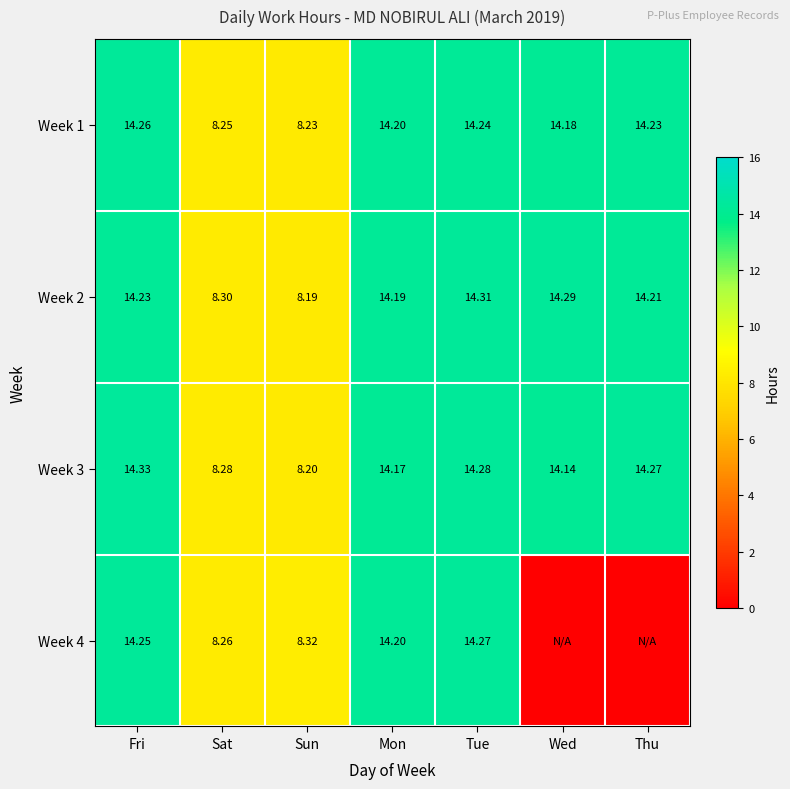

Which has a higher value, Tue or Fri?

Fri